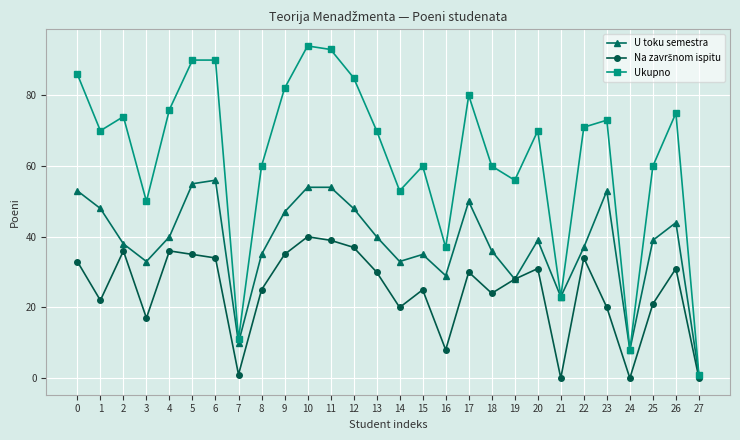

At which category does Ukupno reach its first local valley?

1